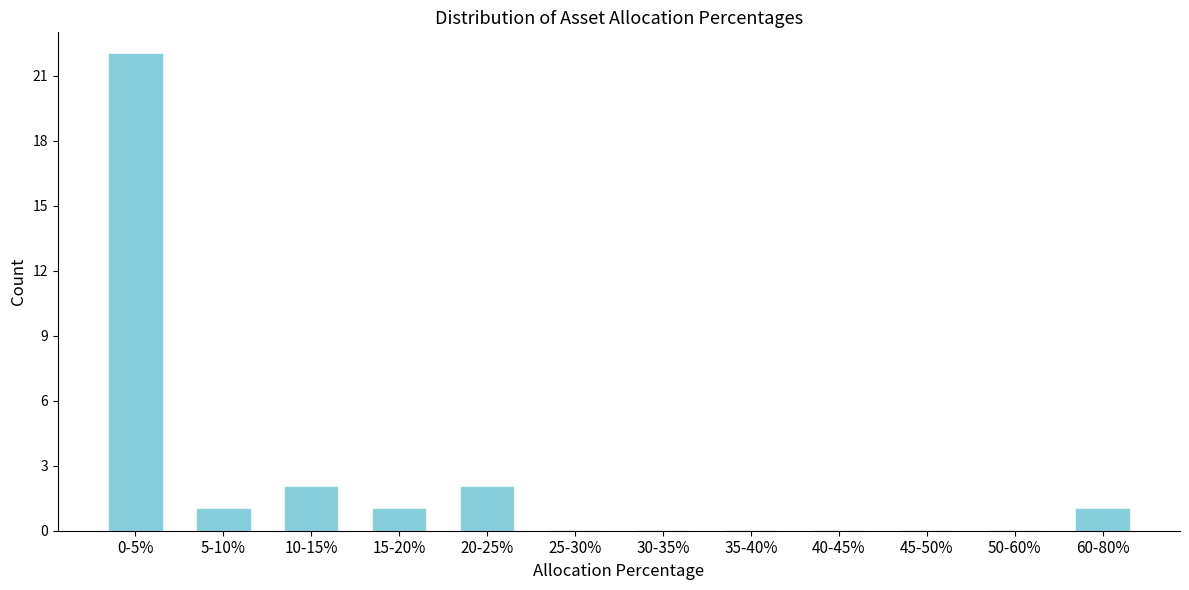

Reading left to right, extract all data points from this chart.

0-5%=22	5-10%=1	10-15%=2	15-20%=1	20-25%=2	25-30%=0	30-35%=0	35-40%=0	40-45%=0	45-50%=0	50-60%=0	60-80%=1